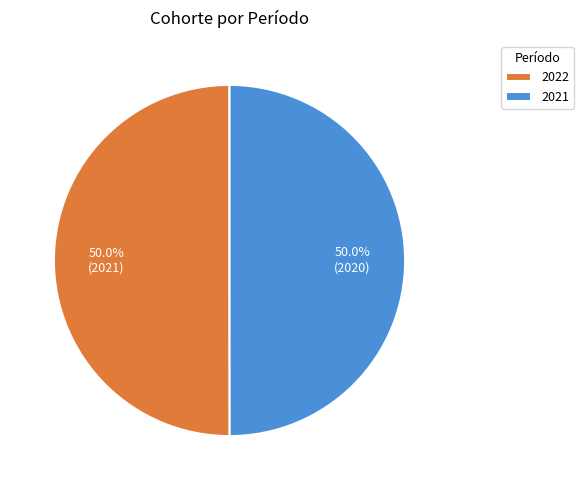

Approximately how many times larger is the value at 2021 compared to 2022?

1.0